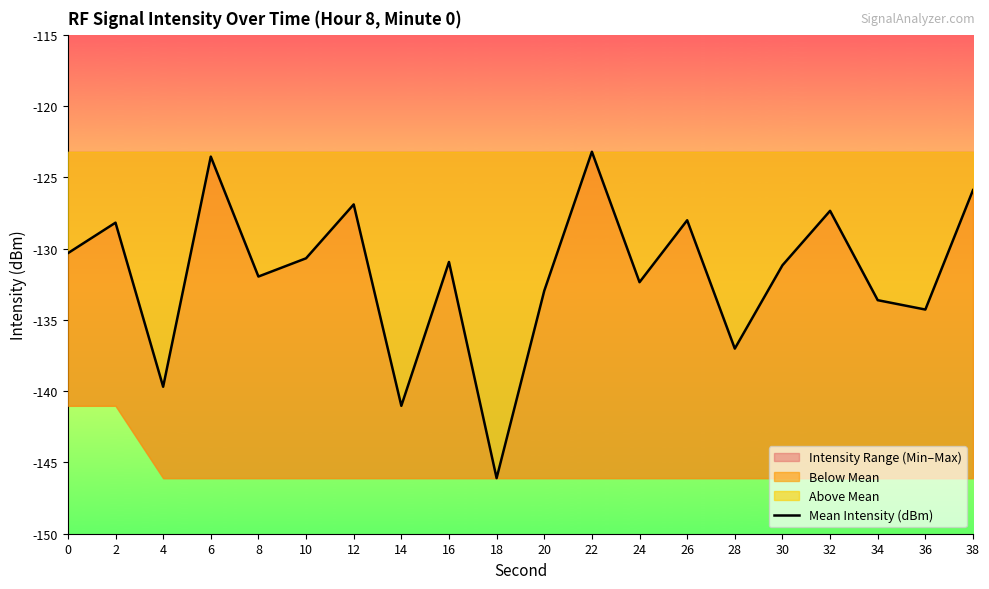

What value does the data have at 2?

-128.2